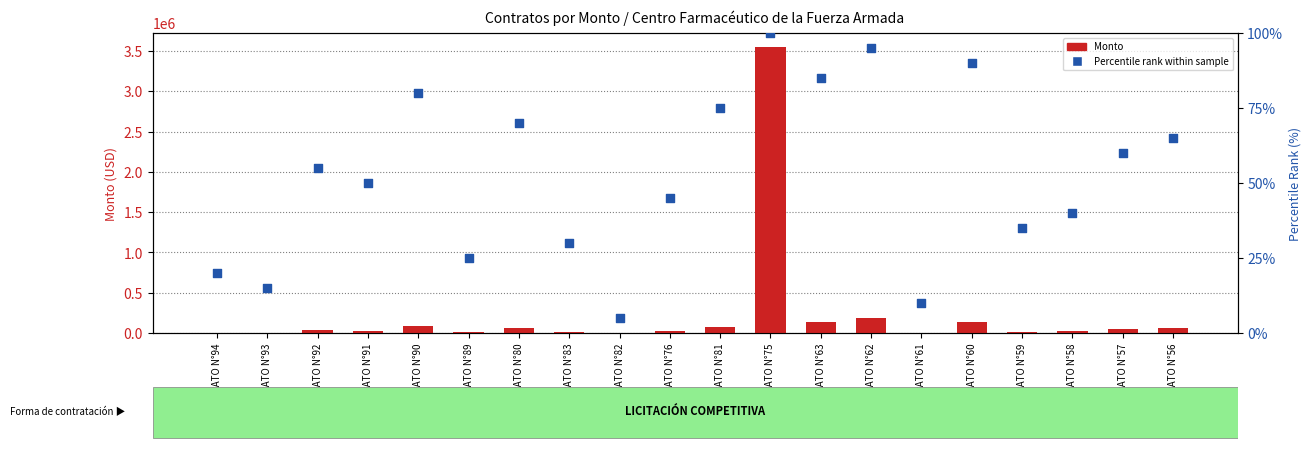

Which series has the largest total across all categories?

Monto